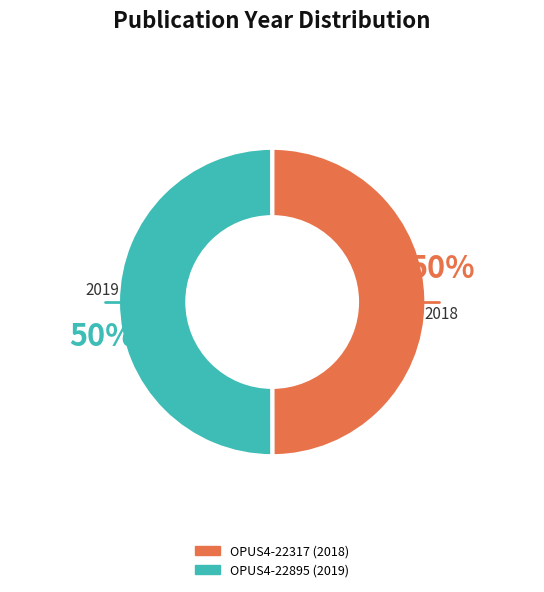

Approximately how many times larger is the value at OPUS4-22317 (2018) compared to OPUS4-22895 (2019)?

1.0